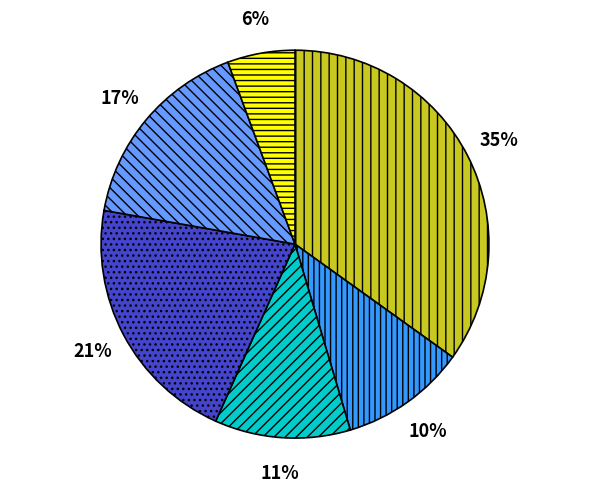

Is there any slice that represents more than half of the pie?

No